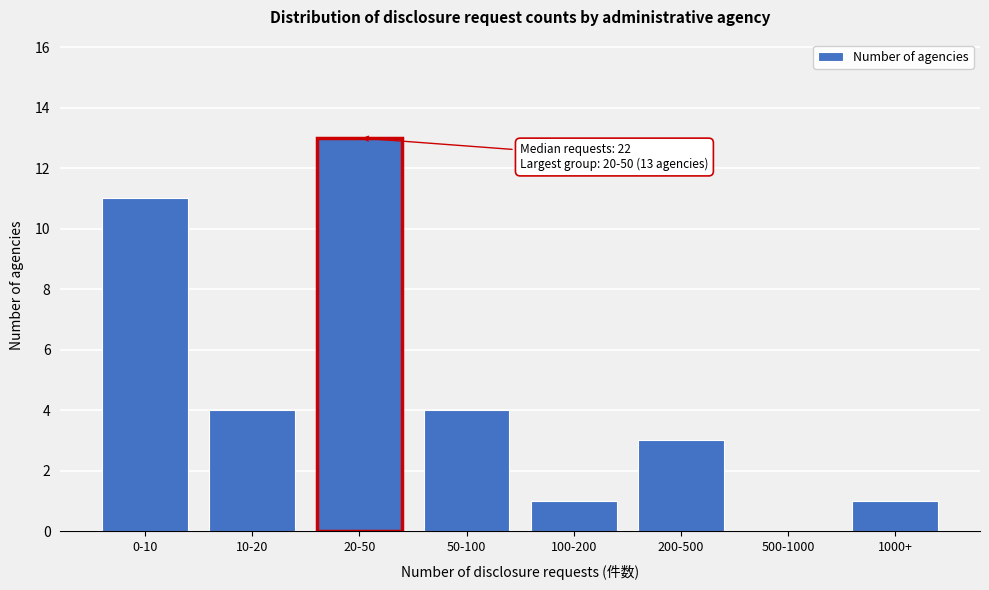

Reading left to right, extract all data points from this chart.

0-10=11	10-20=4	20-50=13	50-100=4	100-200=1	200-500=3	500-1000=0	1000+=1